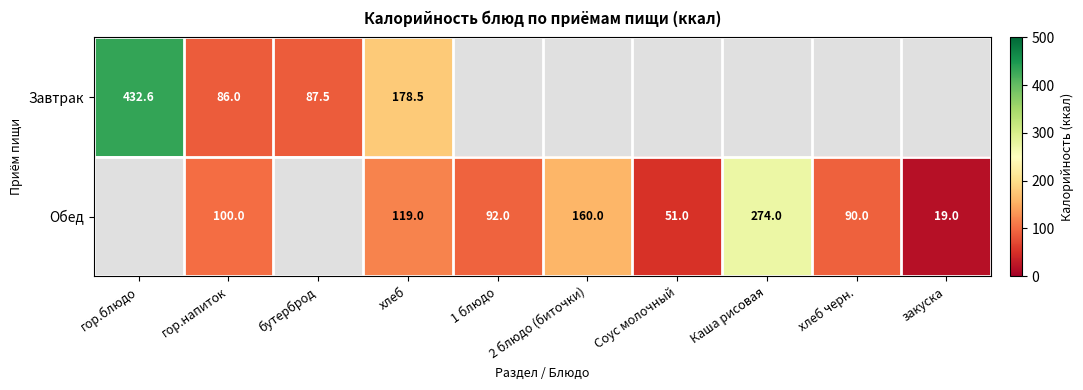

Rank the series by their average value, from lowest to highest.

Завтрак, Обед